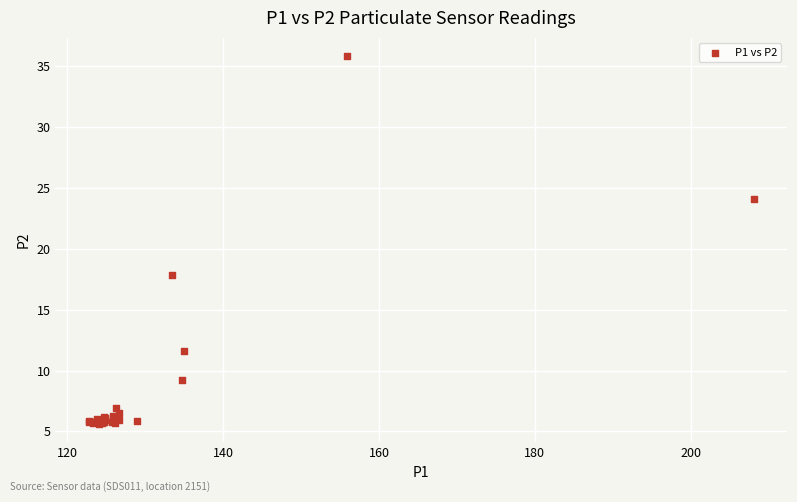

What Y value in the scatter plot is closest to 20?

17.8